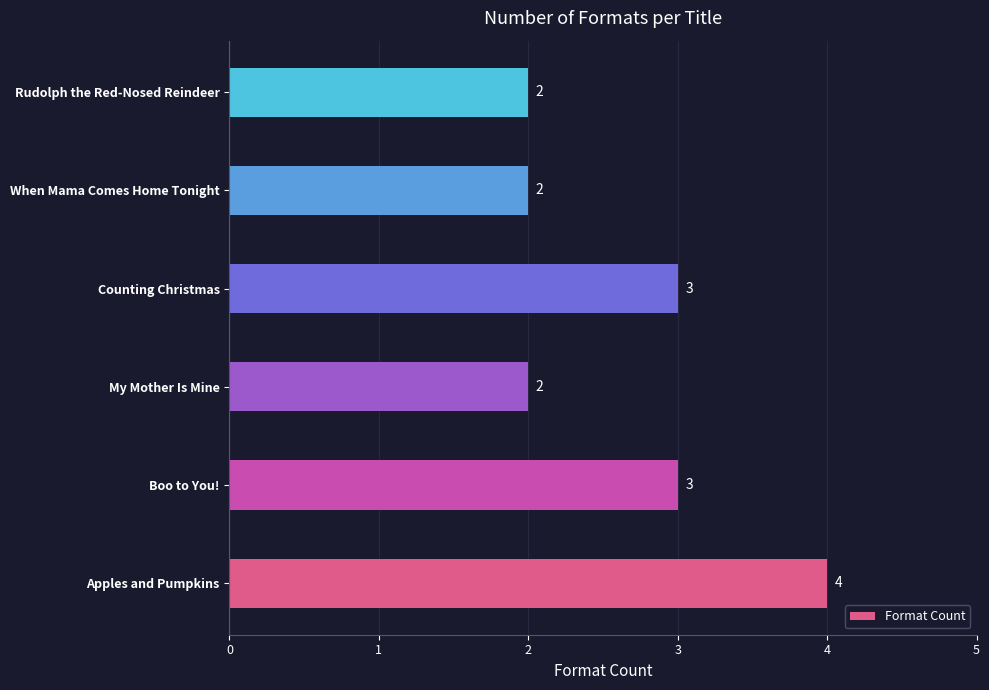

What is the approximate value at Apples and Pumpkins?

4